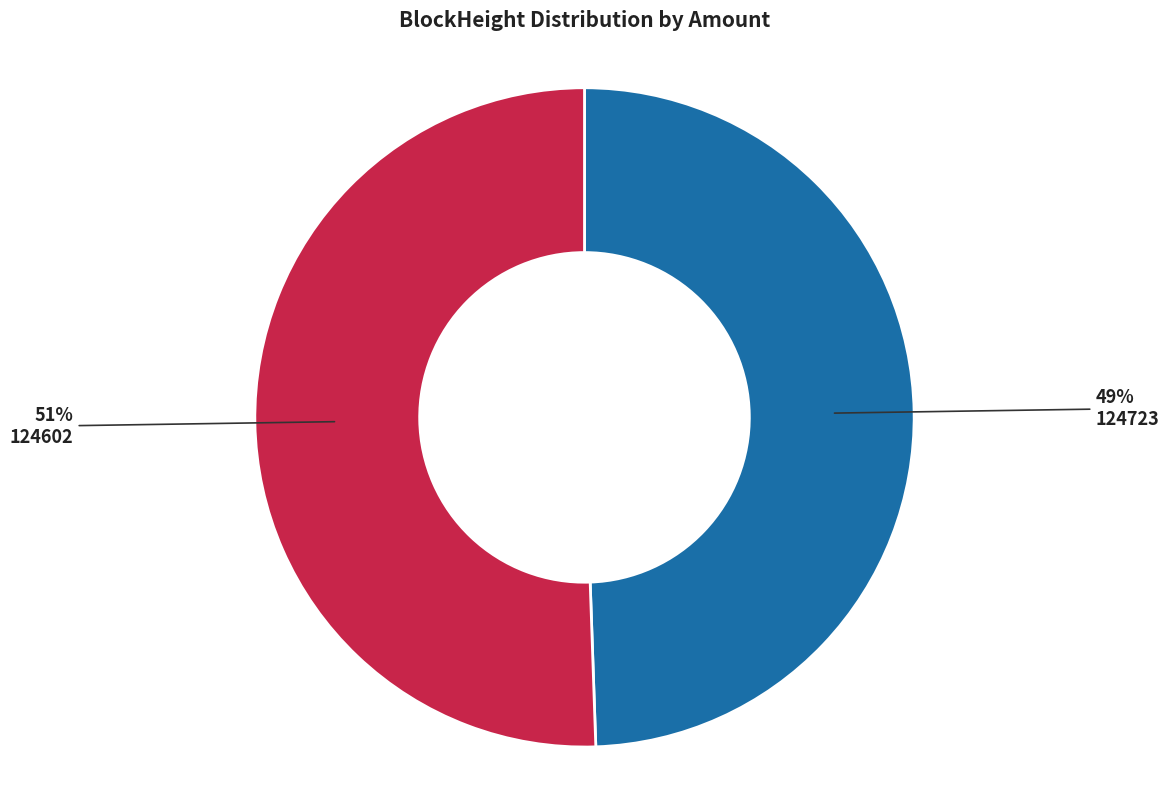

Which has a higher value, 124723 or 124602?

124602